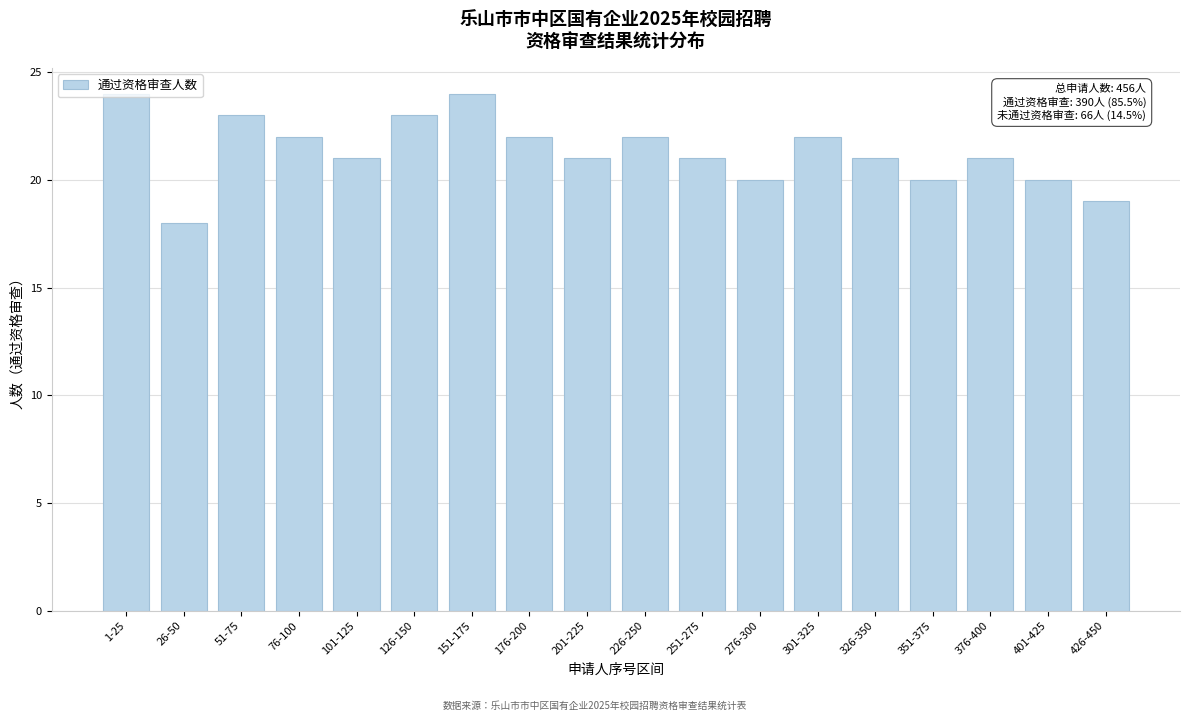

Approximately how many times larger is the value at 326-350 compared to 251-275?

1.0